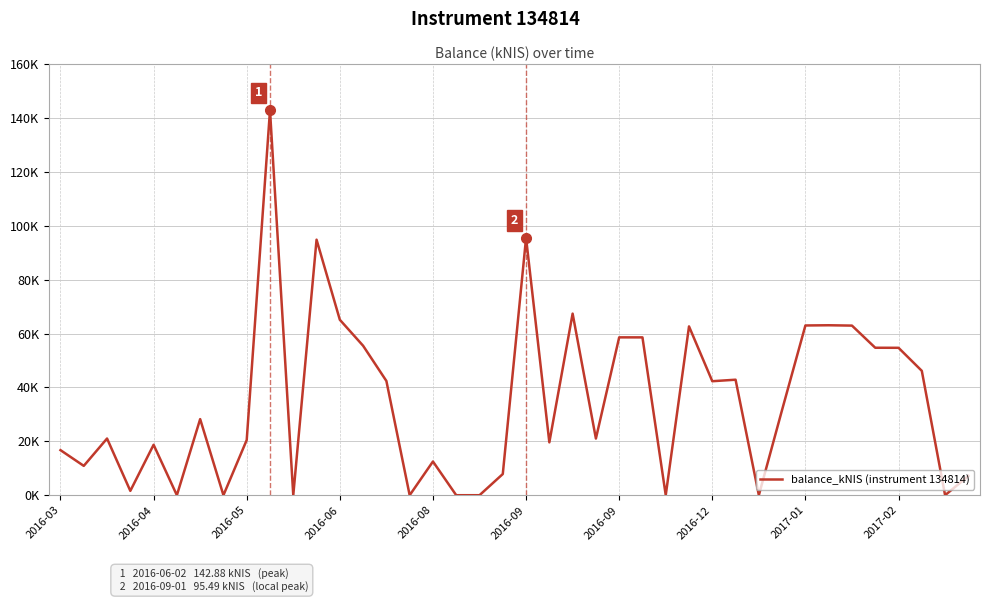

Does the chart display data point markers on the line(s)?

No